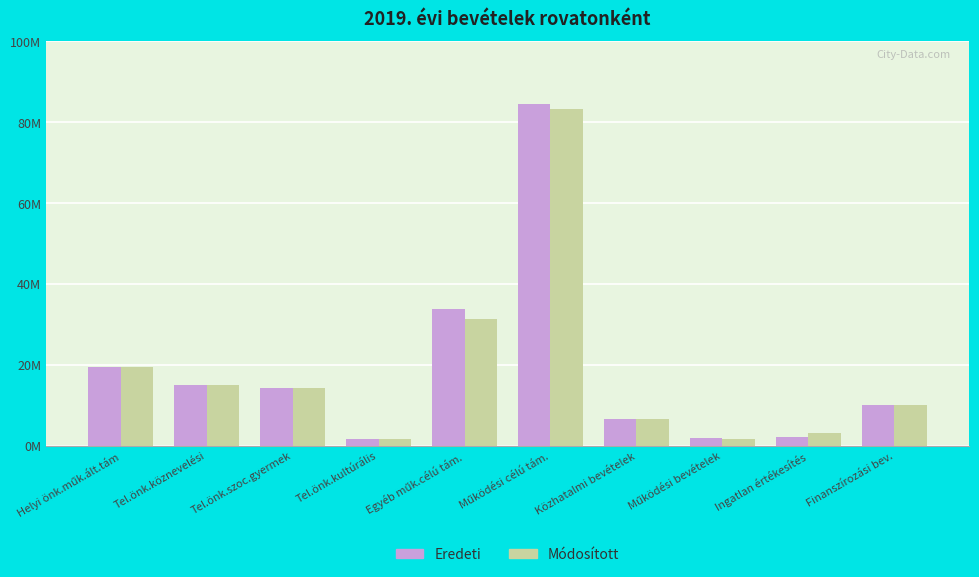

Between Ingatlan értékesítés and Helyi önk.műk.ált.tám, which is larger?

Helyi önk.műk.ált.tám